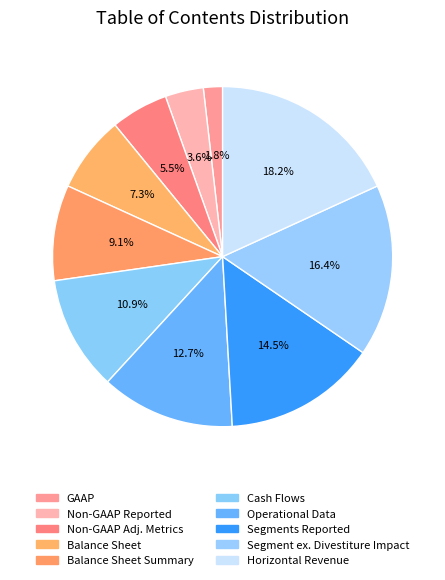

How many segments does this pie chart have?

10